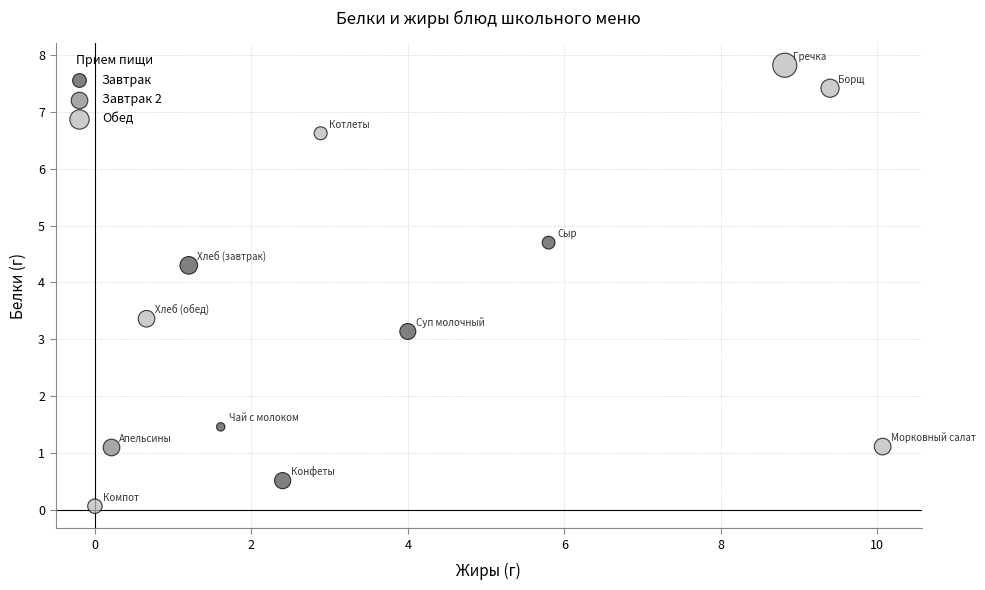

What are all the series names shown in the legend?

Завтрак, Завтрак 2, Обед